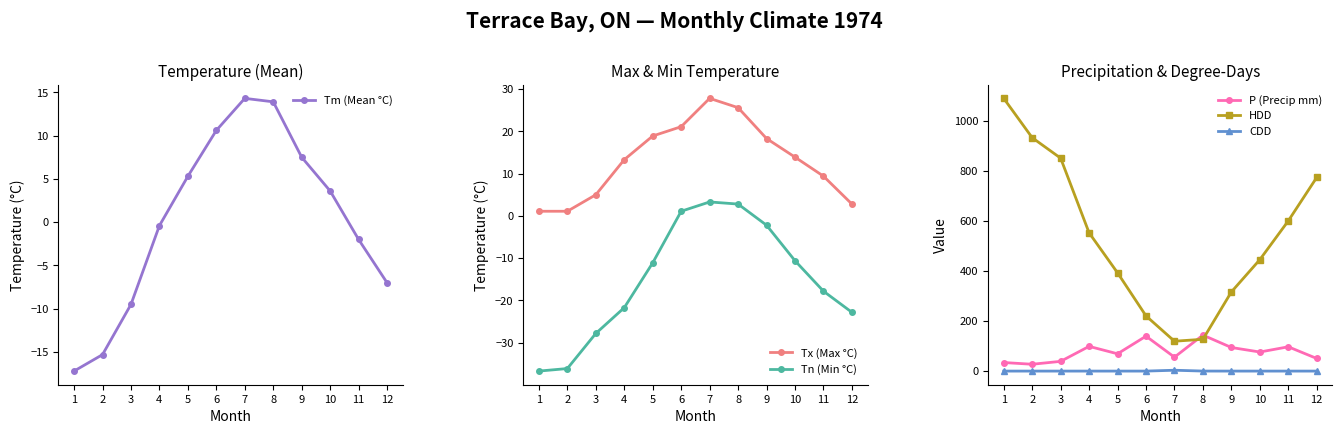

Reading left to right, list all the values displayed in this chart.

Tm (Mean °C): 1=-17.2	2=-15.3	3=-9.5	4=-0.4	5=5.3	6=10.6	7=14.3	8=13.9	9=7.5	10=3.6	11=-2.0	12=-7.0
Tx (Max °C): 1=1.1	2=1.1	3=5.0	4=13.3	5=18.9	6=21.1	7=27.8	8=25.6	9=18.3	10=13.9	11=9.4	12=2.8
Tn (Min °C): 1=-36.7	2=-36.1	3=-27.8	4=-21.7	5=-11.1	6=1.1	7=3.3	8=2.8	9=-2.2	10=-10.6	11=-17.8	12=-22.8
P (Precip mm): 1=34.2	2=27.3	3=38.9	4=98.8	5=69.1	6=139.6	7=55.6	8=143.9	9=94.3	10=76.2	11=97.1	12=50.4
HDD: 1=1090.2	2=933.0	3=851.1	4=552.7	5=392.8	6=220.6	7=119.4	8=127.1	9=316.5	10=445.5	11=600.5	12=774.2
CDD: 1=0.0	2=0.0	3=0.0	4=0.0	5=0.0	6=0.0	7=3.4	8=0.1	9=0.0	10=0.0	11=0.0	12=0.0